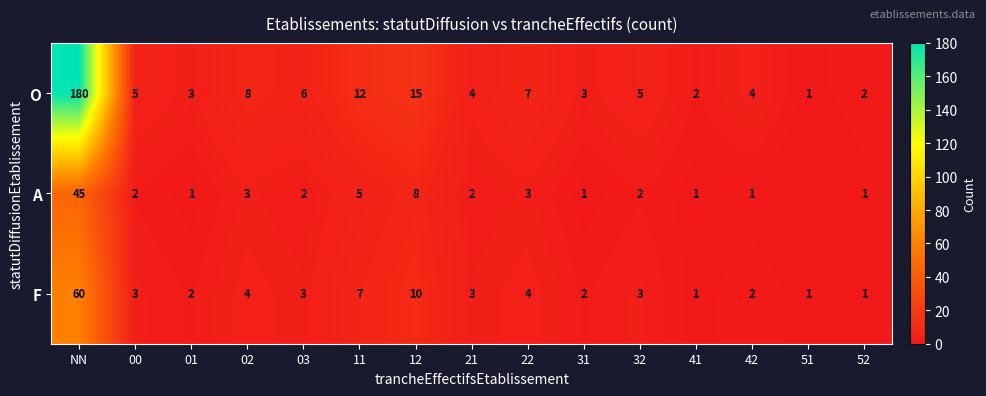

What is the average value of the O series?

17